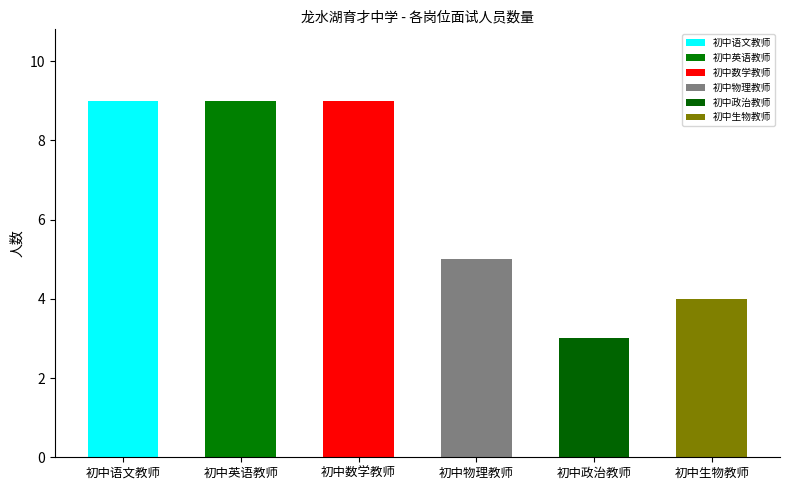

Where is the data nearest to the value 6?

初中物理教师